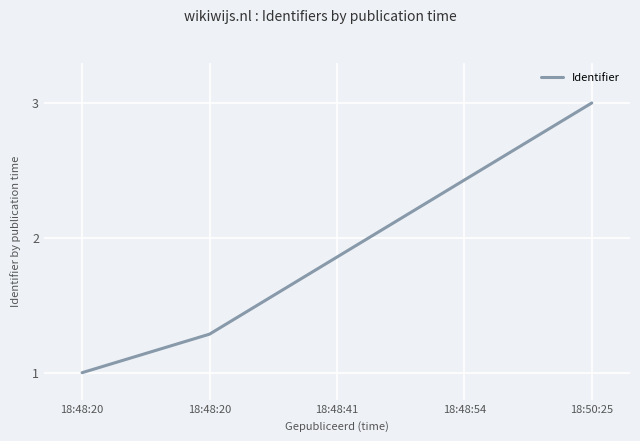

What is the difference between the values at 18:48:41 and 18:48:54?

0.6